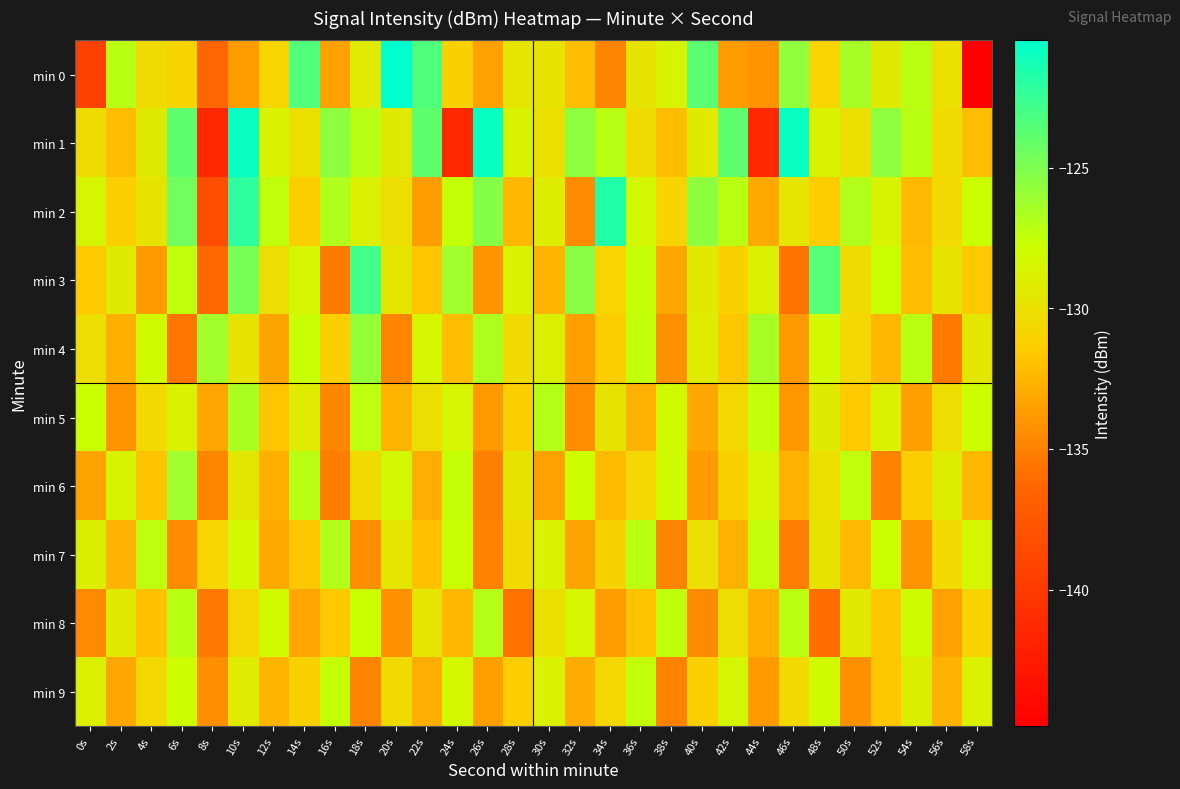

Which category has the highest value across all series?

20s